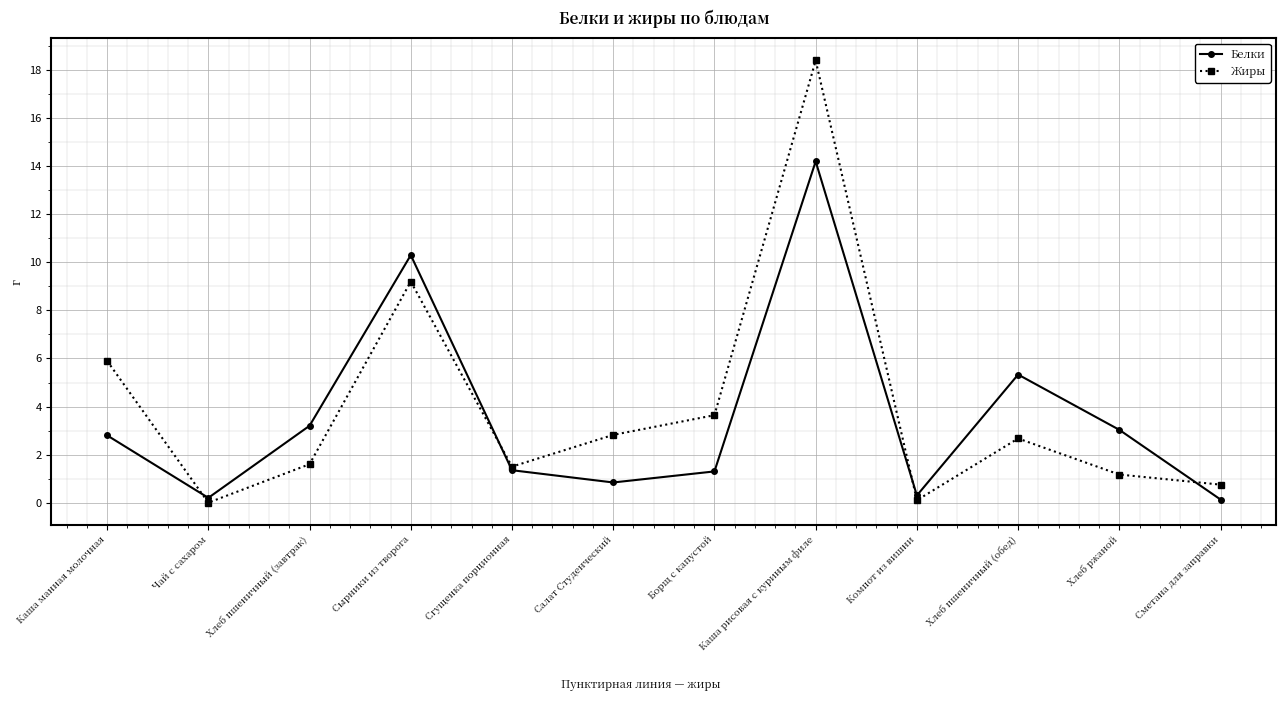

In Жиры, how many points are higher than both neighbors (excluding endpoints)?

3